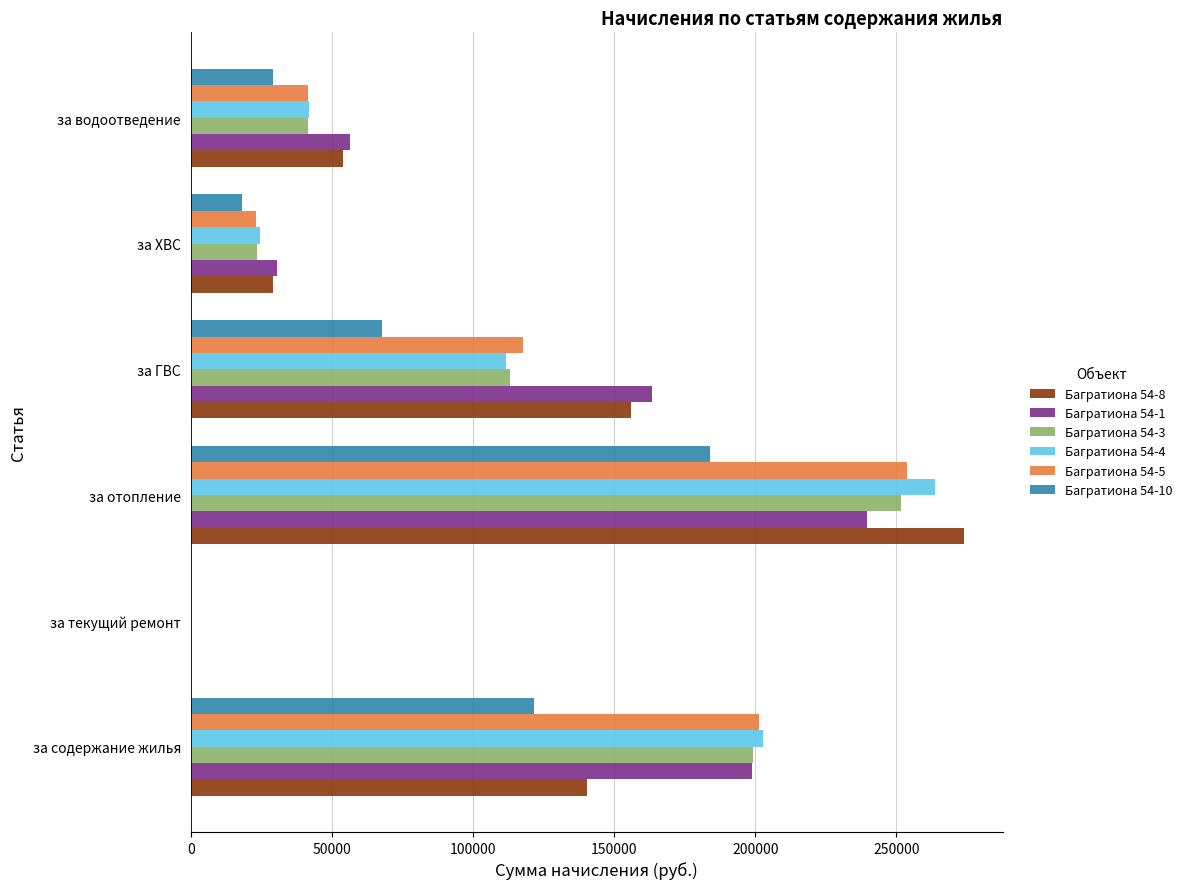

How many categories are shown in the chart?

6